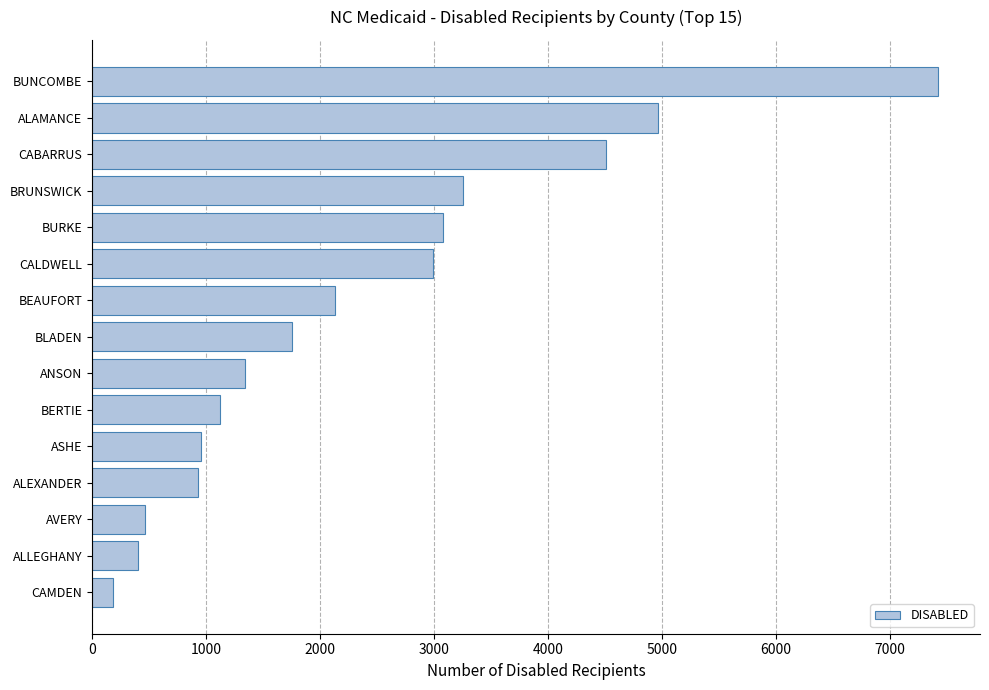

The value at BURKE is 3075. True or false?

True